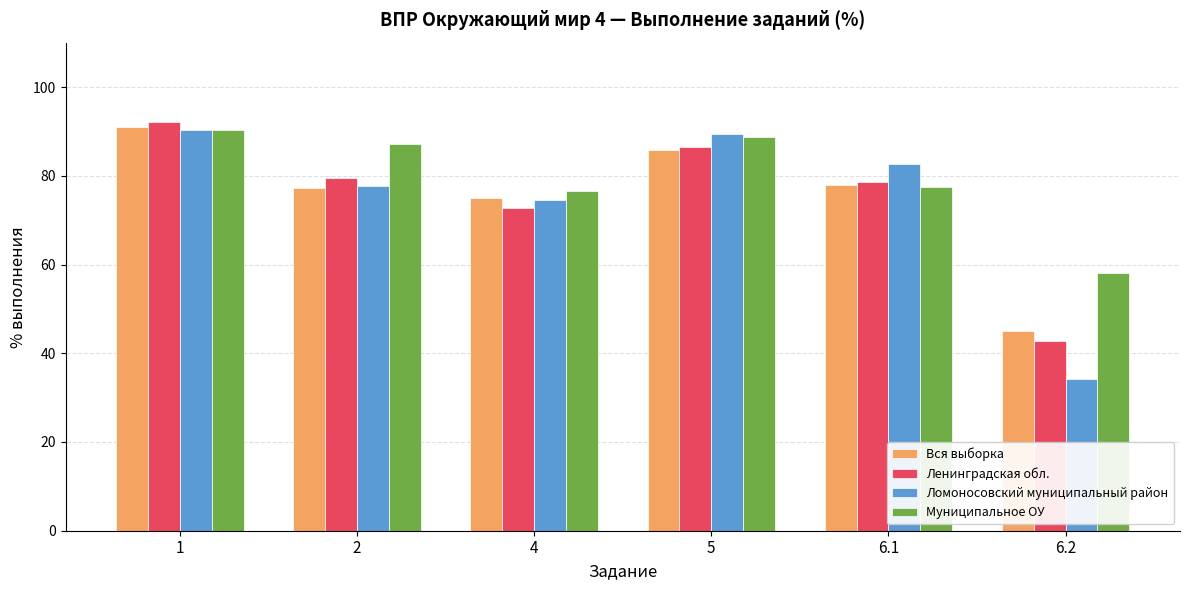

How many groups of bars are there?

6